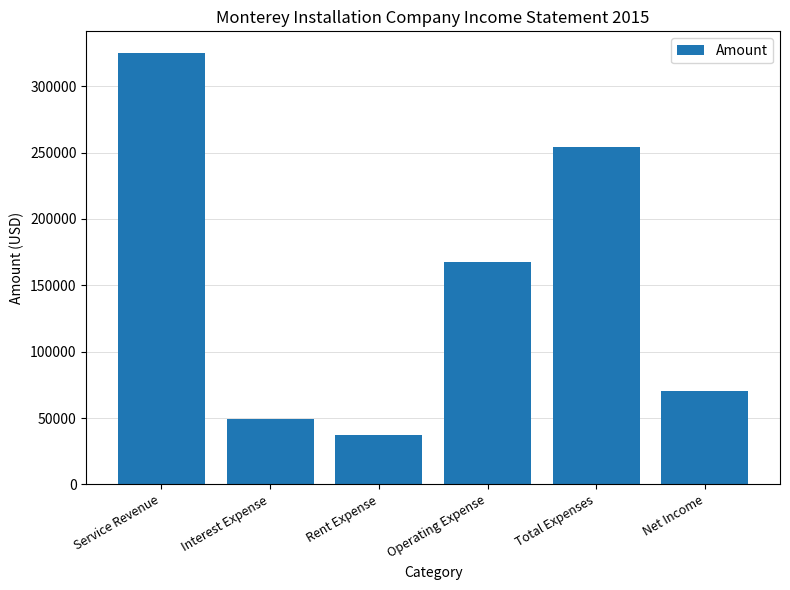

What is the sum of all values?

904365.8